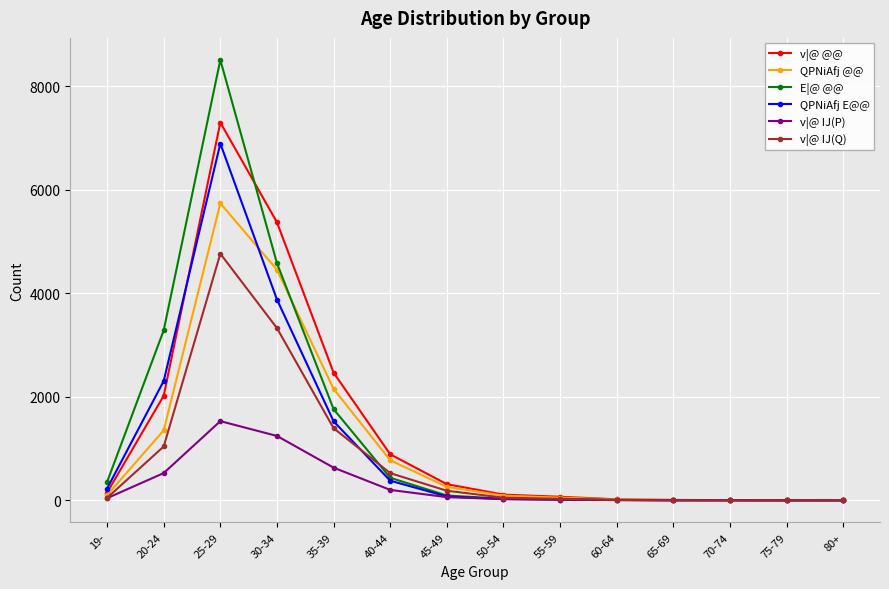

At which category does E|@ @@ reach its first local peak?

25-29